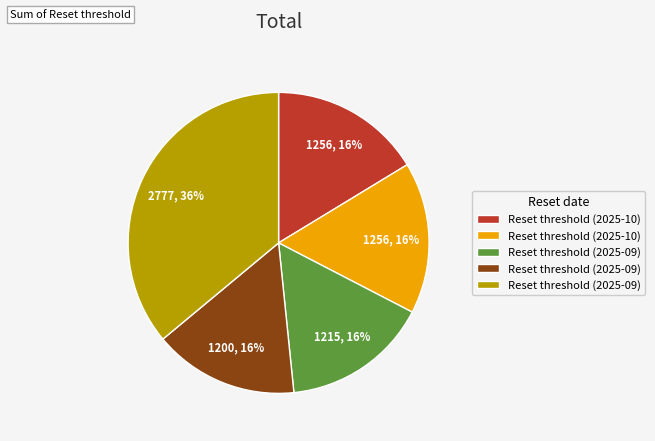

To the nearest percent, what is the average slice percentage?

20%